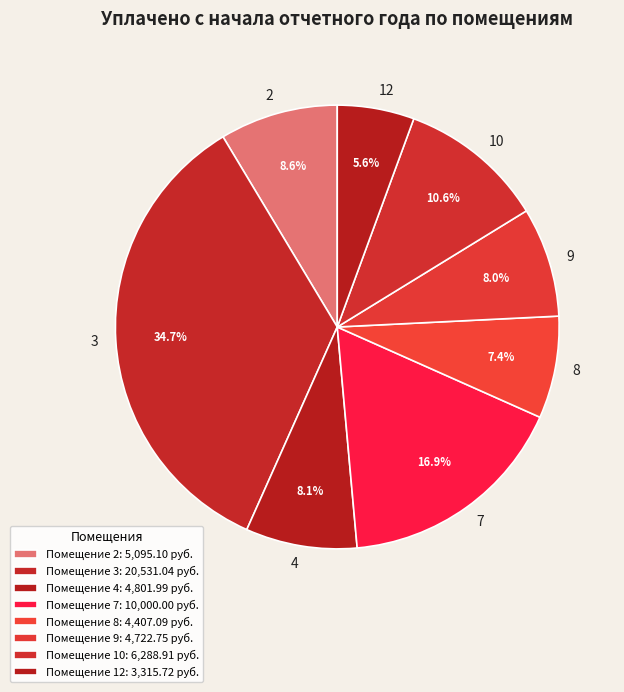

How many slices are in this pie chart?

8